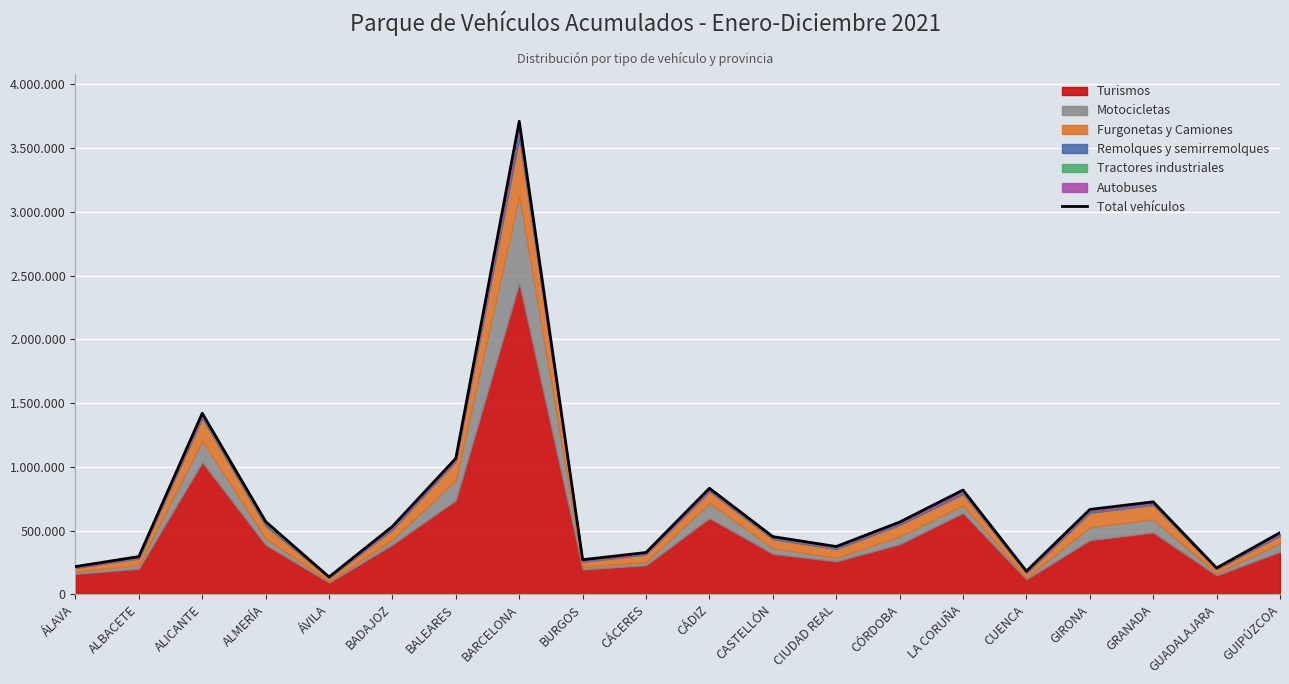

How many values exceed 533105?

9